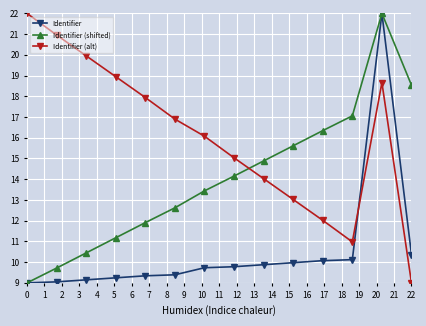

How many times do Identifier (alt) and Identifier cross each other?

1